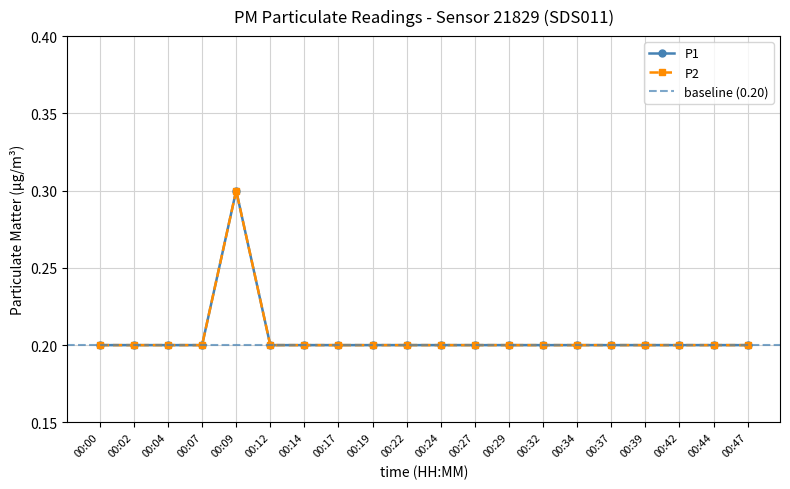

What are all the series names shown in the legend?

P1, P2